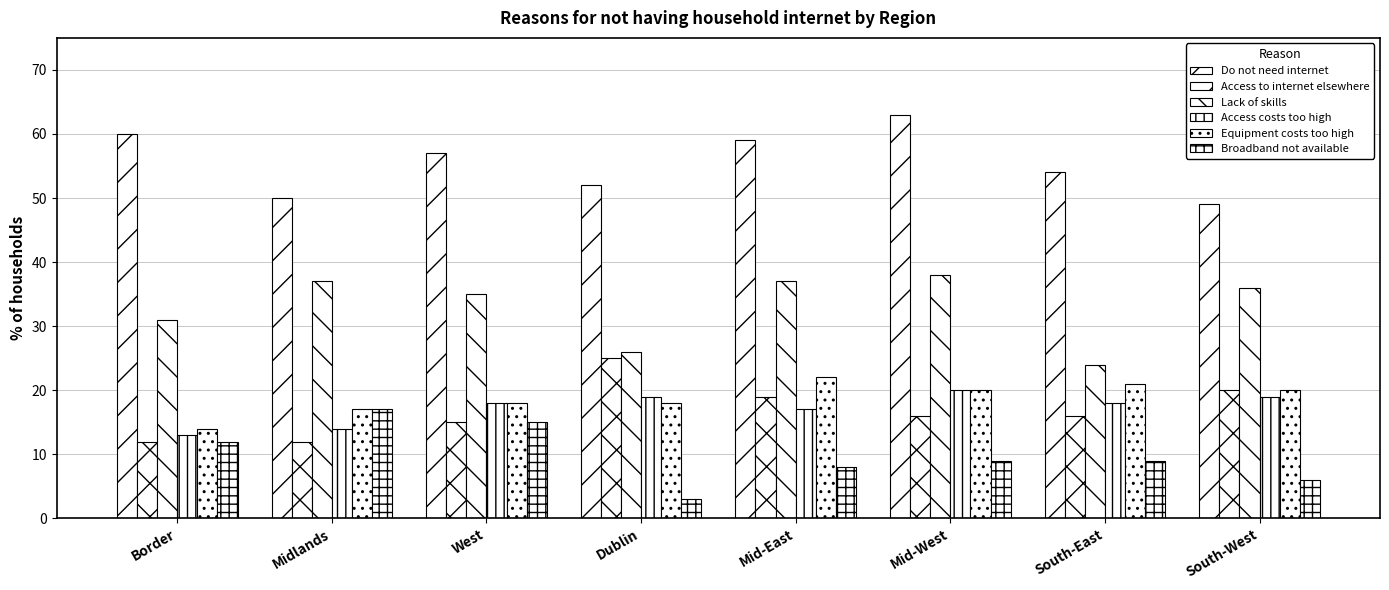

At which label does Access costs too high reach its peak?

Mid-West